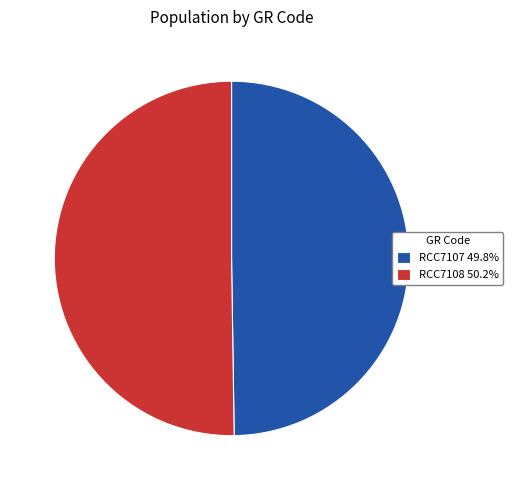

What is the ratio of the value at RCC7107 49.8% to the value at RCC7108 50.2%?

1.0